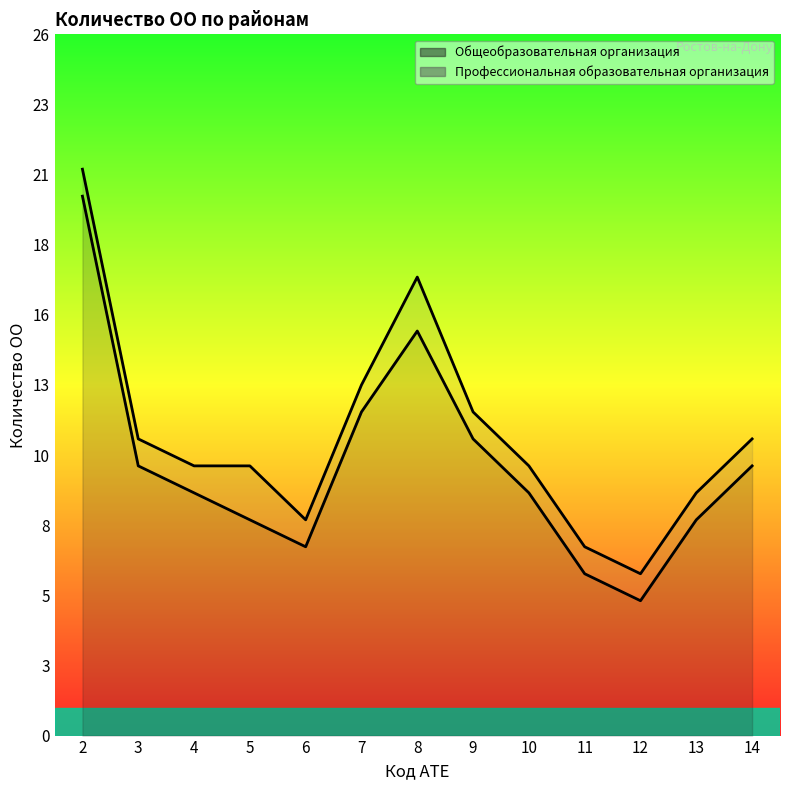

Approximately how many times larger is the value at 5 compared to 4?

0.9